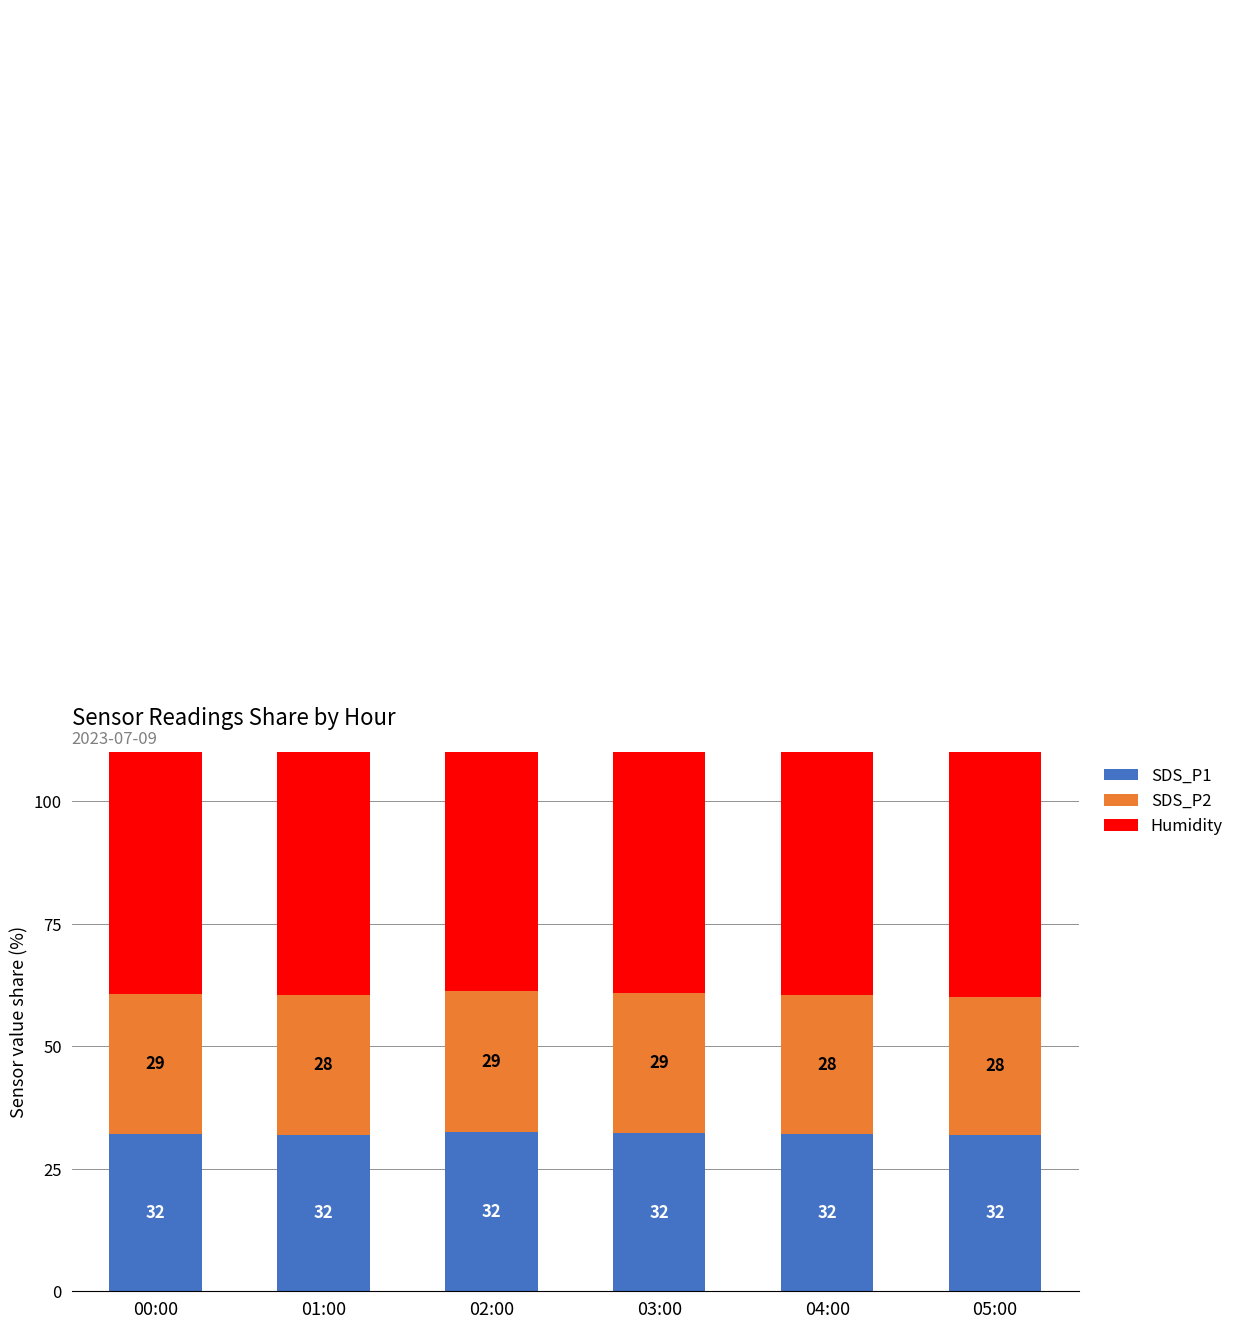

True or false: Humidity has a value of 399.3 at 05:00.

True